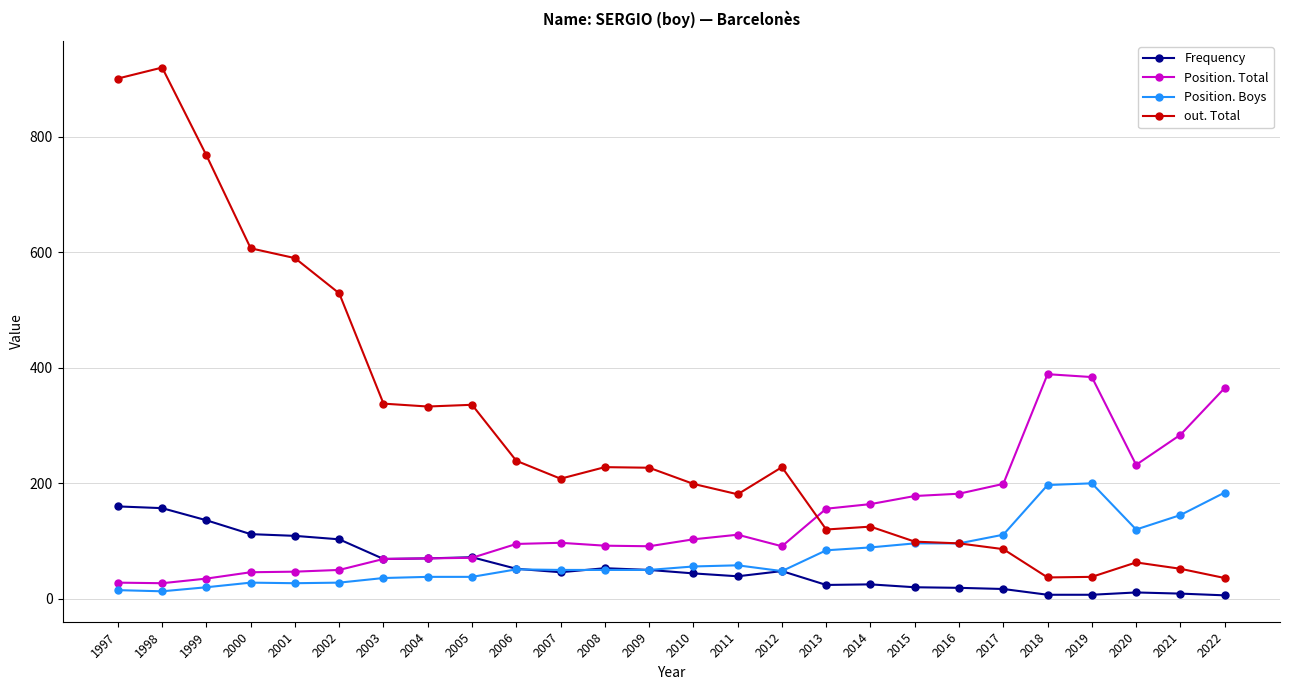

How many lines are shown in the chart?

4